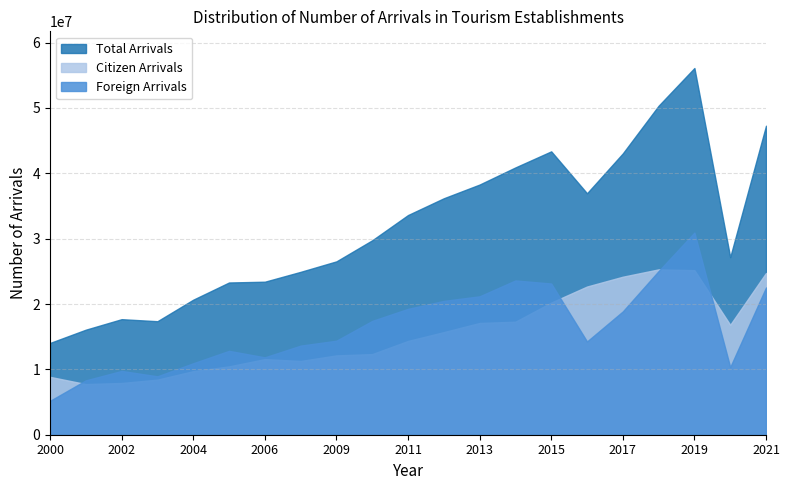

What is the sum of all Citizen Arrivals values?

324044607